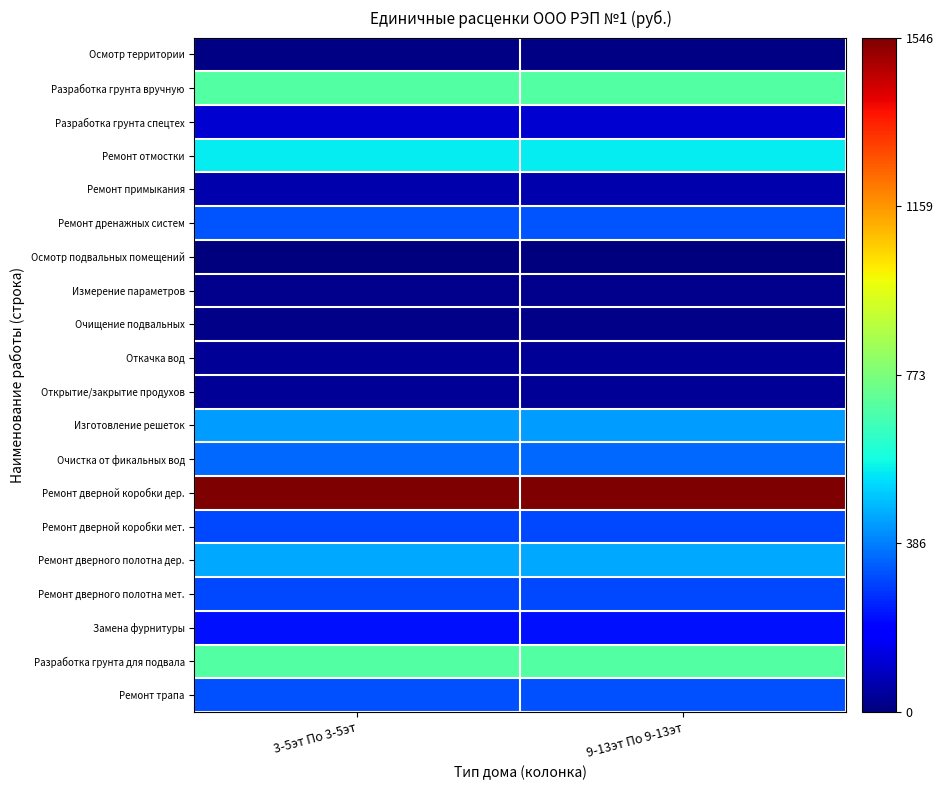

Reading right to left, transcribe all the data shown in this chart.

Осмотр территории: 9-13эт По 9-13эт=7.5	3-5эт По 3-5эт=7.5
Разработка грунта вручную: 9-13эт По 9-13эт=695.7	3-5эт По 3-5эт=695.7
Разработка грунта спецтех: 9-13эт По 9-13эт=112.7	3-5эт По 3-5эт=112.7
Ремонт отмостки: 9-13эт По 9-13эт=553.8	3-5эт По 3-5эт=553.8
Ремонт примыкания: 9-13эт По 9-13эт=64.4	3-5эт По 3-5эт=64.4
Ремонт дренажных систем: 9-13эт По 9-13эт=320.3	3-5эт По 3-5эт=320.3
Осмотр подвальных помещений: 9-13эт По 9-13эт=4.8	3-5эт По 3-5эт=4.8
Измерение параметров: 9-13эт По 9-13эт=19.4	3-5эт По 3-5эт=19.4
Очищение подвальных: 9-13эт По 9-13эт=14.7	3-5эт По 3-5эт=14.7
Откачка вод: 9-13эт По 9-13эт=32.5	3-5эт По 3-5эт=32.5
Открытие/закрытие продухов: 9-13эт По 9-13эт=30.9	3-5эт По 3-5эт=30.9
Изготовление решеток: 9-13эт По 9-13эт=430.5	3-5эт По 3-5эт=430.5
Очистка от фикальных вод: 9-13эт По 9-13эт=356.0	3-5эт По 3-5эт=356.0
Ремонт дверной коробки дер.: 9-13эт По 9-13эт=1545.6	3-5эт По 3-5эт=1545.6
Ремонт дверной коробки мет.: 9-13эт По 9-13эт=302.2	3-5эт По 3-5эт=302.2
Ремонт дверного полотна дер.: 9-13эт По 9-13эт=451.4	3-5эт По 3-5эт=451.4
Ремонт дверного полотна мет.: 9-13эт По 9-13эт=302.2	3-5эт По 3-5эт=302.2
Замена фурнитуры: 9-13эт По 9-13эт=218.8	3-5эт По 3-5эт=218.8
Разработка грунта для подвала: 9-13эт По 9-13эт=695.7	3-5эт По 3-5эт=695.7
Ремонт трапа: 9-13эт По 9-13эт=317.3	3-5эт По 3-5эт=317.3